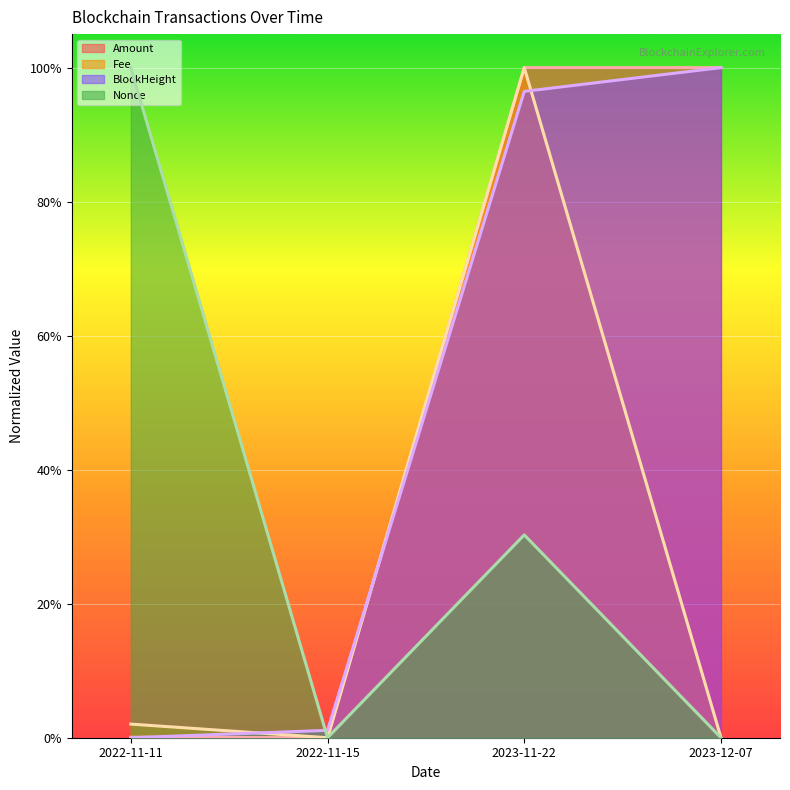

Reading left to right, extract all data points from this chart.

Amount: 0.0	0.0	1.0	1.0
Fee: 0.0	0.0	1.0	0.0
BlockHeight: 0.0	0.0	1.0	1.0
Nonce: 1.0	0.0	0.3	0.0